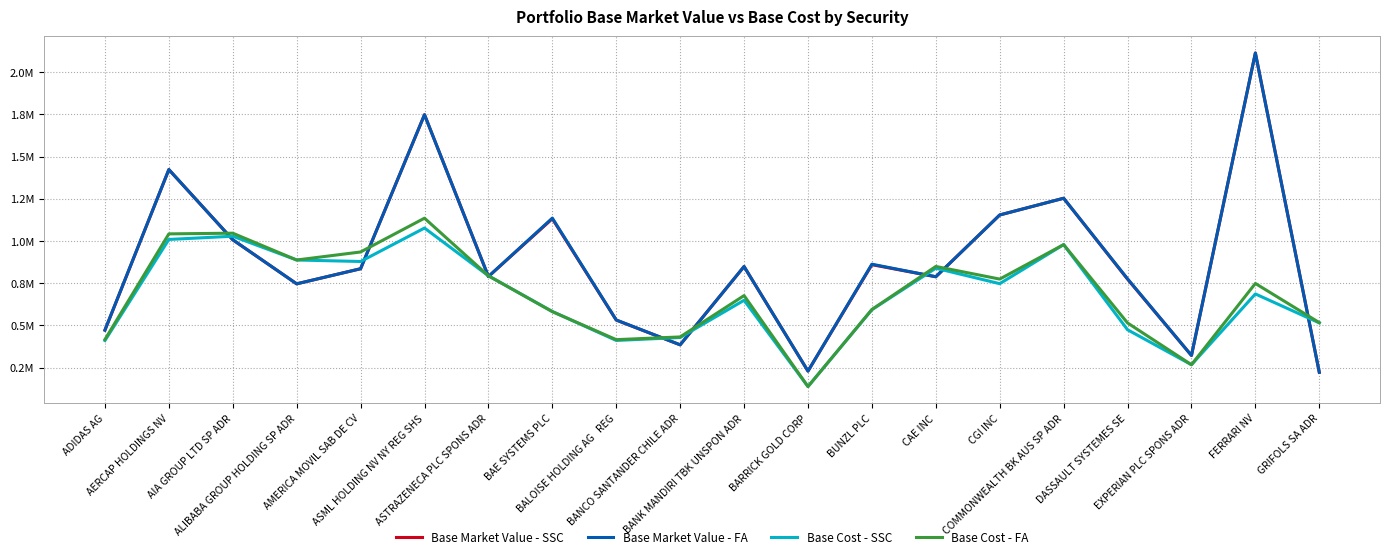

Read the Base Cost - FA value at BANK MANDIRI TBK UNSPON ADR.

677005.9